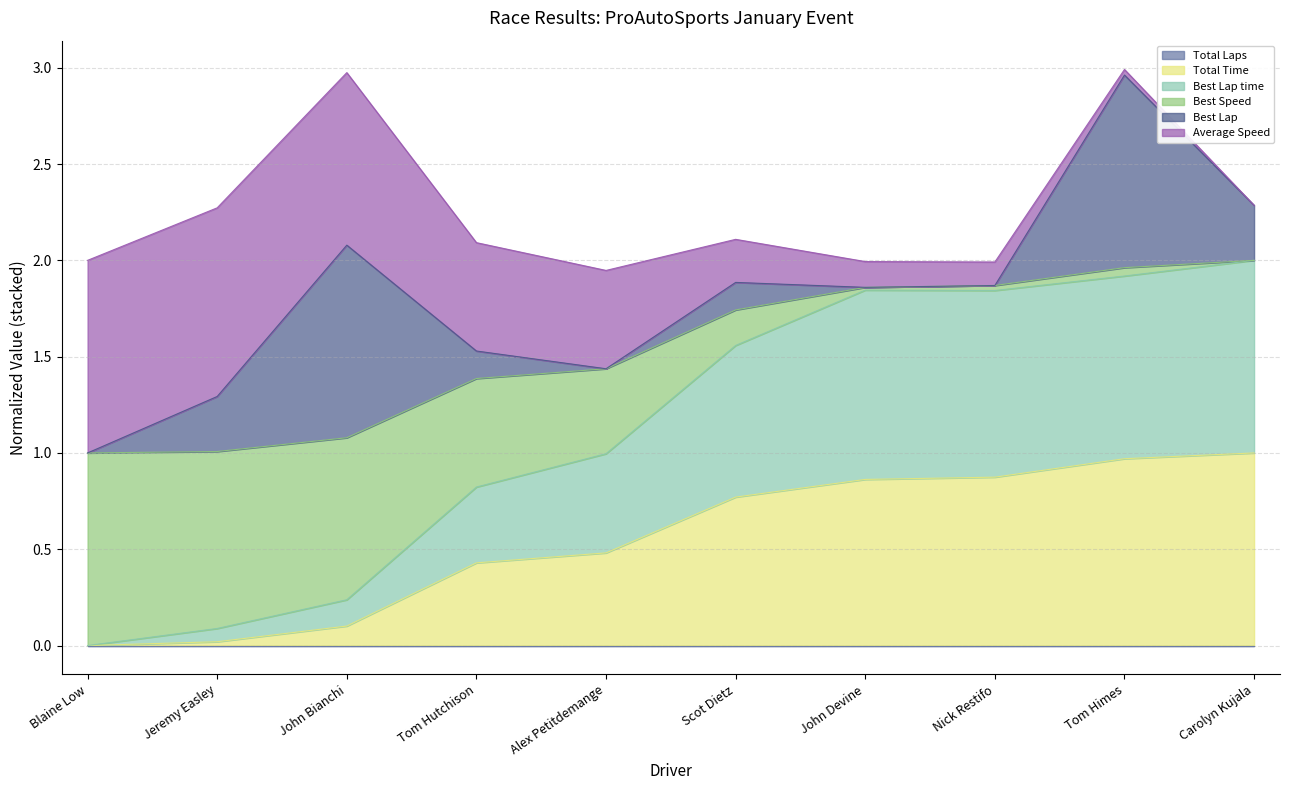

True or false: Best Lap has more than 0 interior local peaks.

True